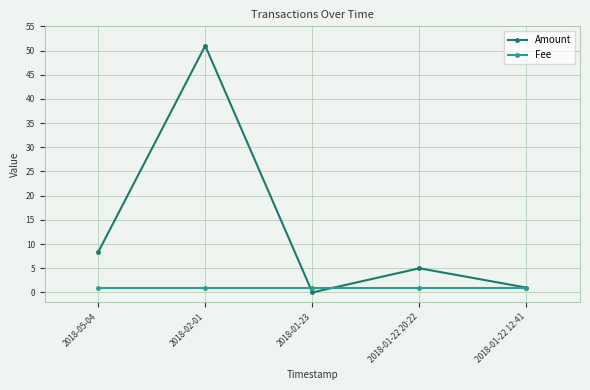

What is the value of the Amount point at the 5th from the left?

1.0